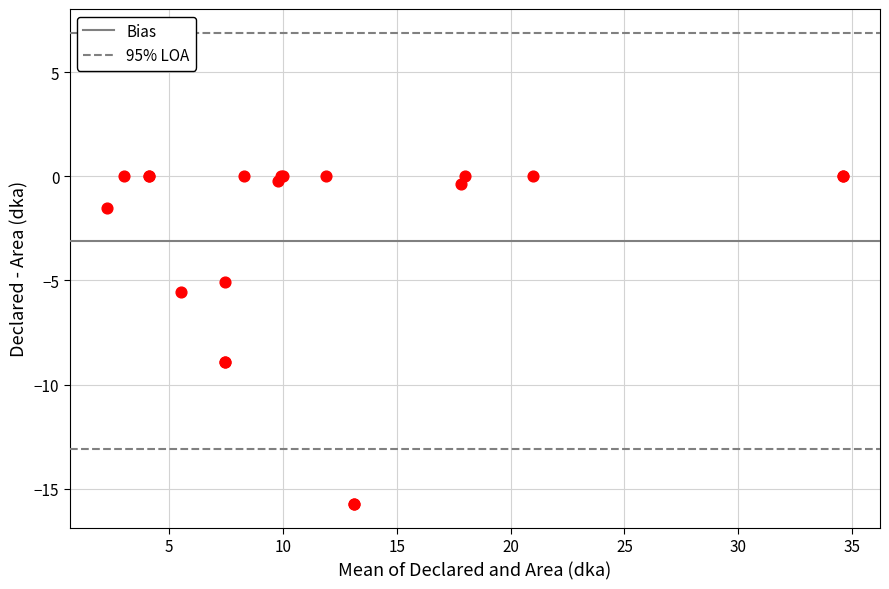

What Y value in the scatter plot is closest to -7?

-5.5